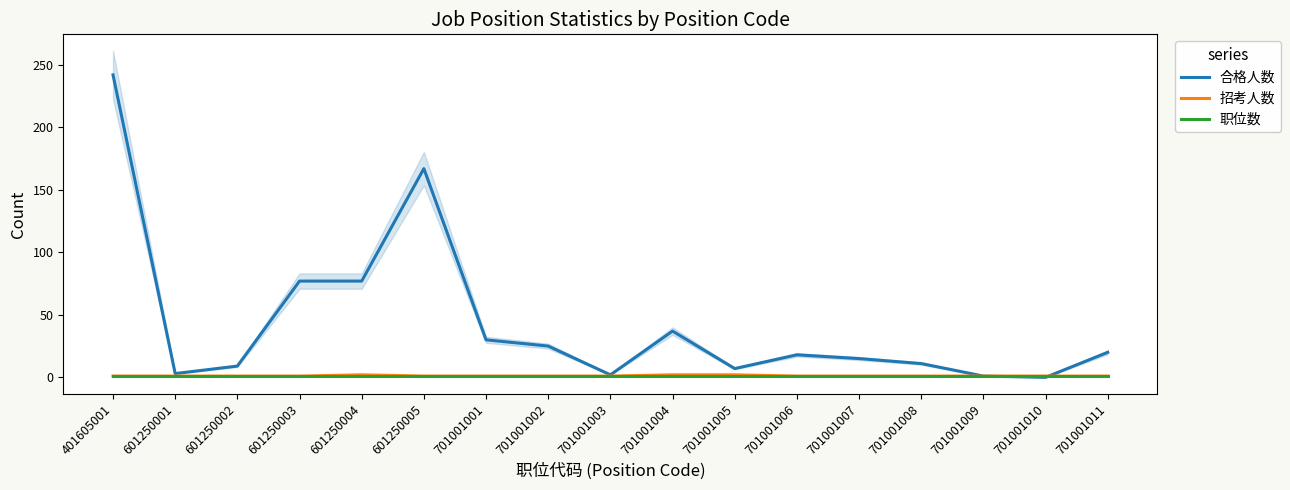

The value of 合格人数 at 601250002 is 9. True or false?

True